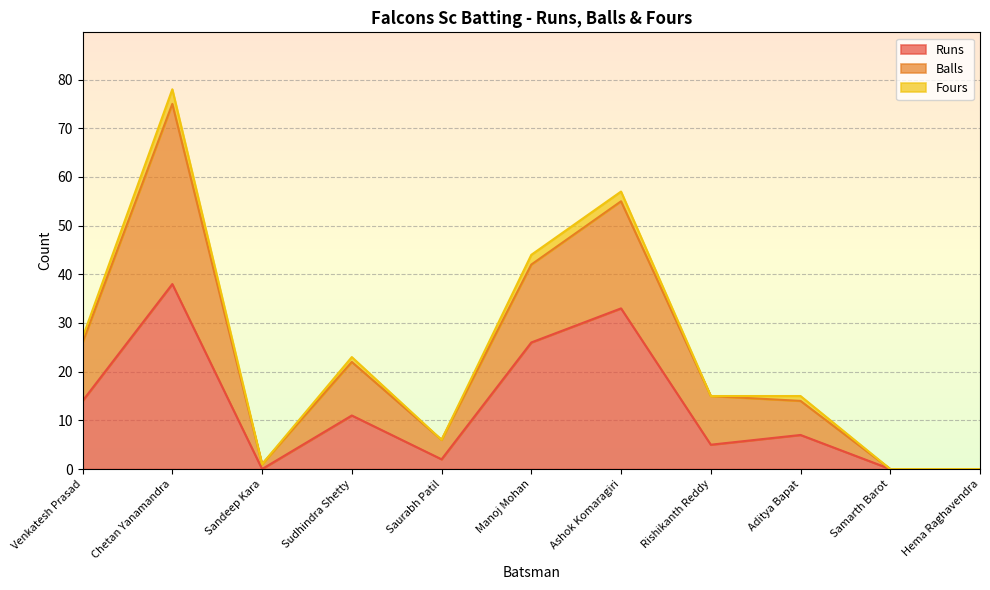

Is it true that Runs equals 5 at Rishikanth Reddy?

True